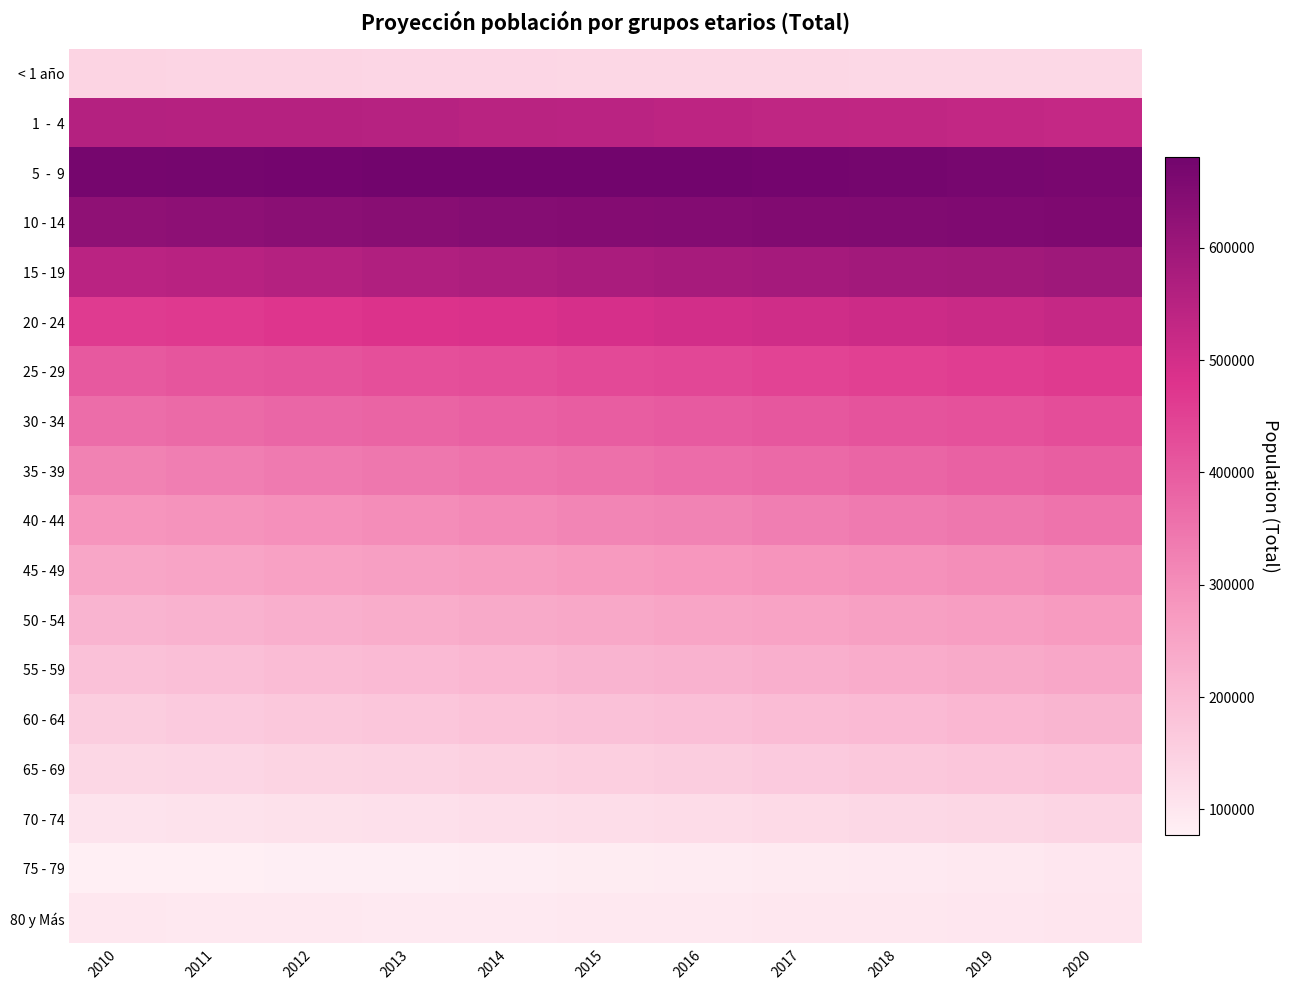

What is the difference between the highest and lowest values at 2012?

597367